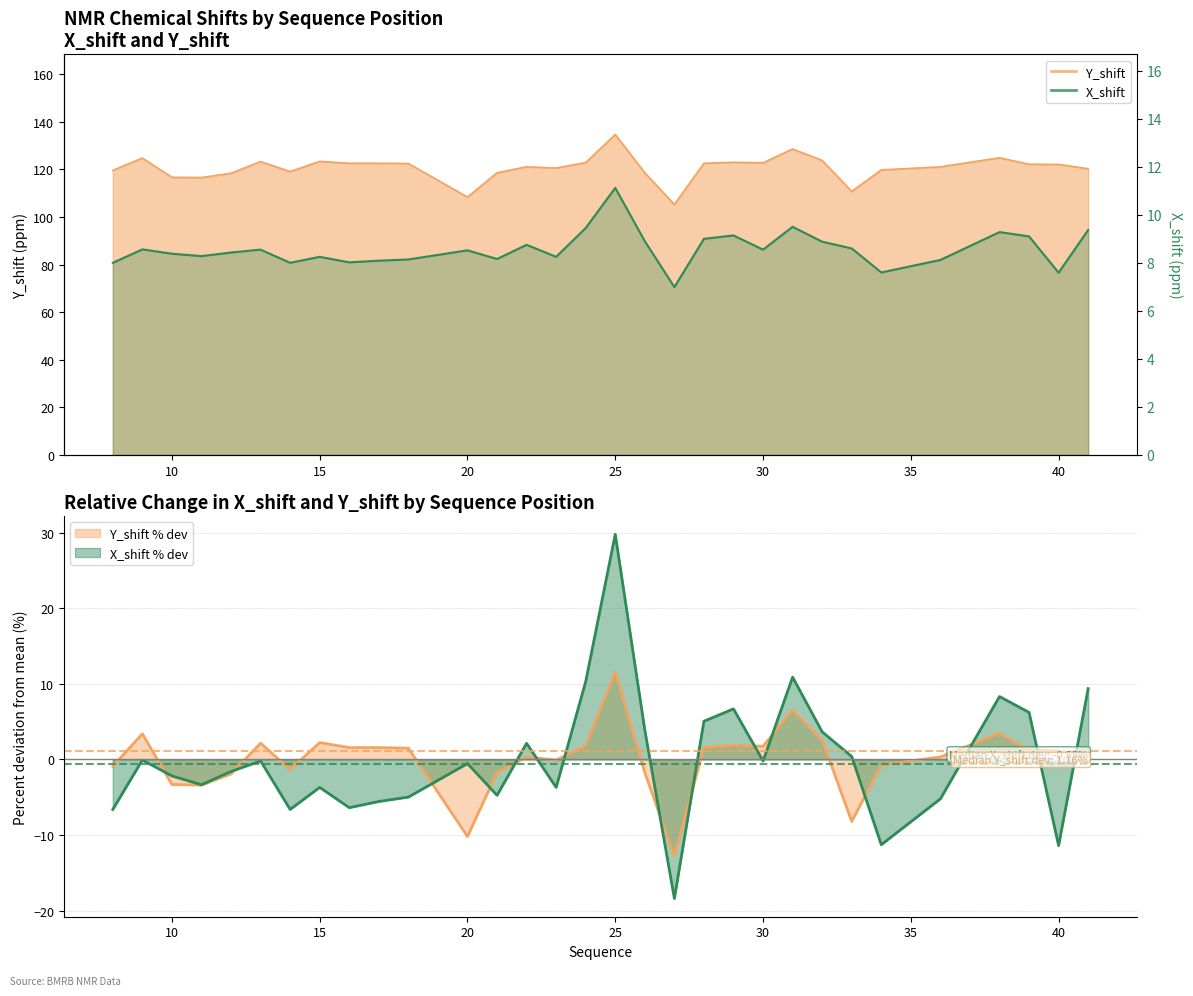

At 16, list the series in order from smallest to largest.

X_shift, Y_shift